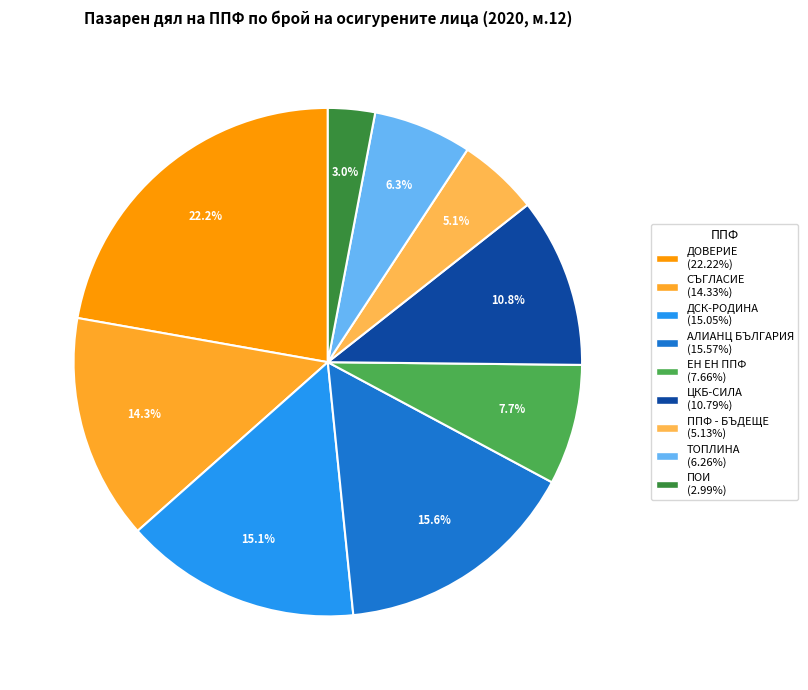

Does any single category account for the majority?

No